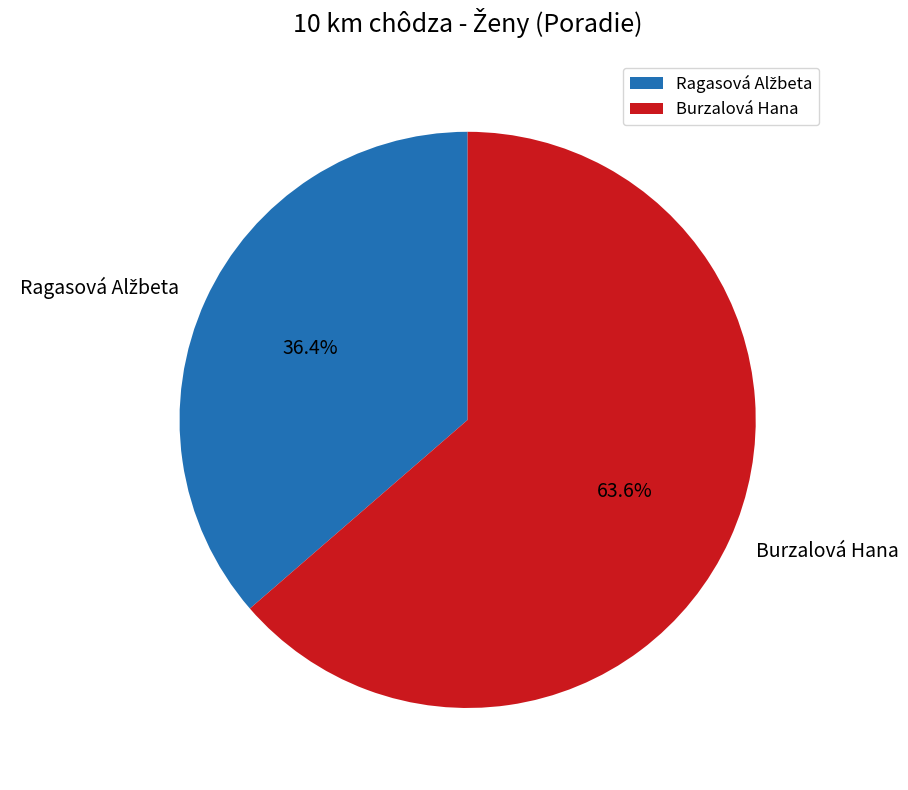

What portion of the pie excludes Burzalová Hana?

36.4%